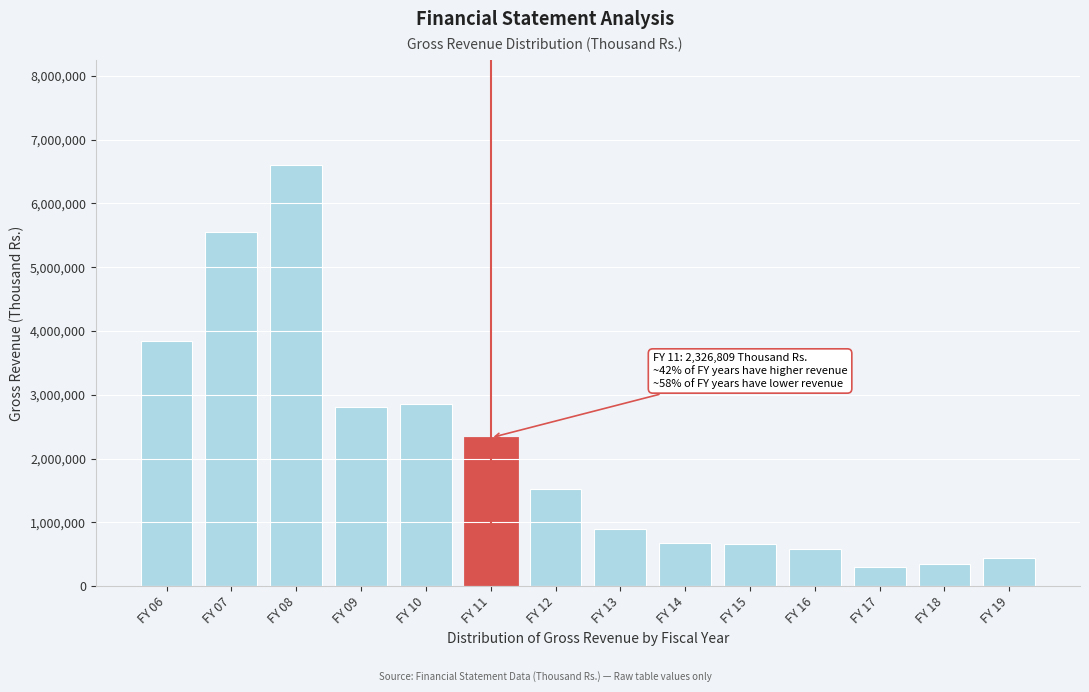

What is the difference between the maximum and second lowest values?

6258487